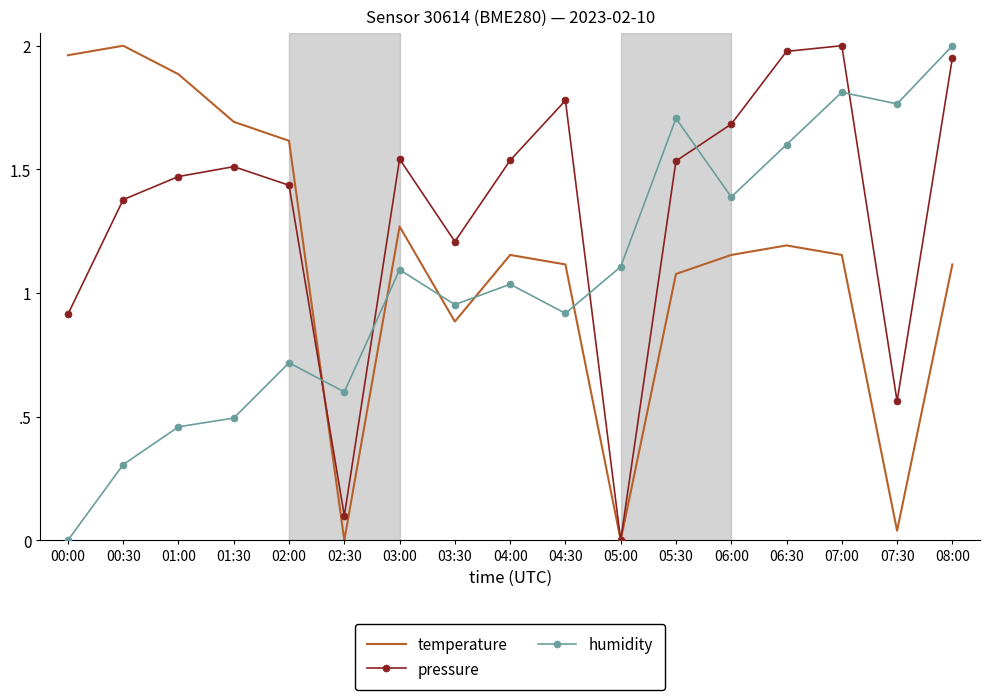

The pressure series shows 0.0 at 05:00. True or false?

True